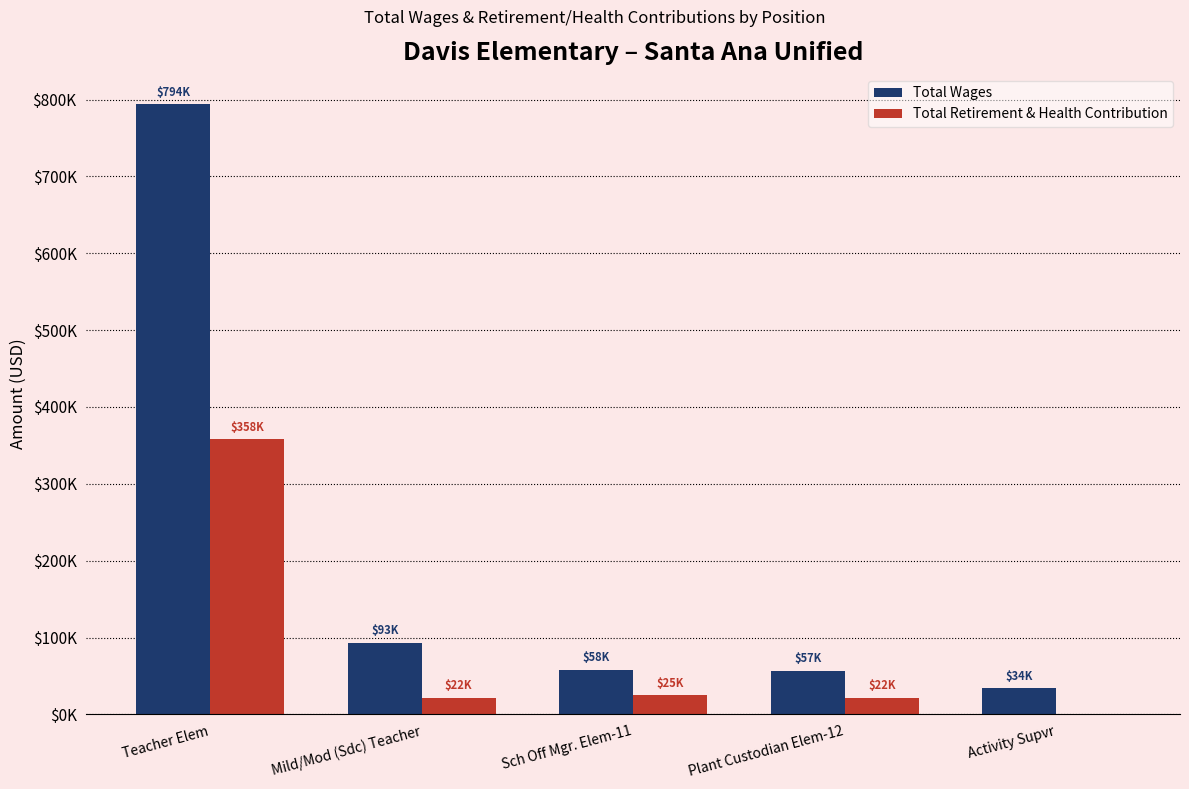

Are the bars horizontal?

No